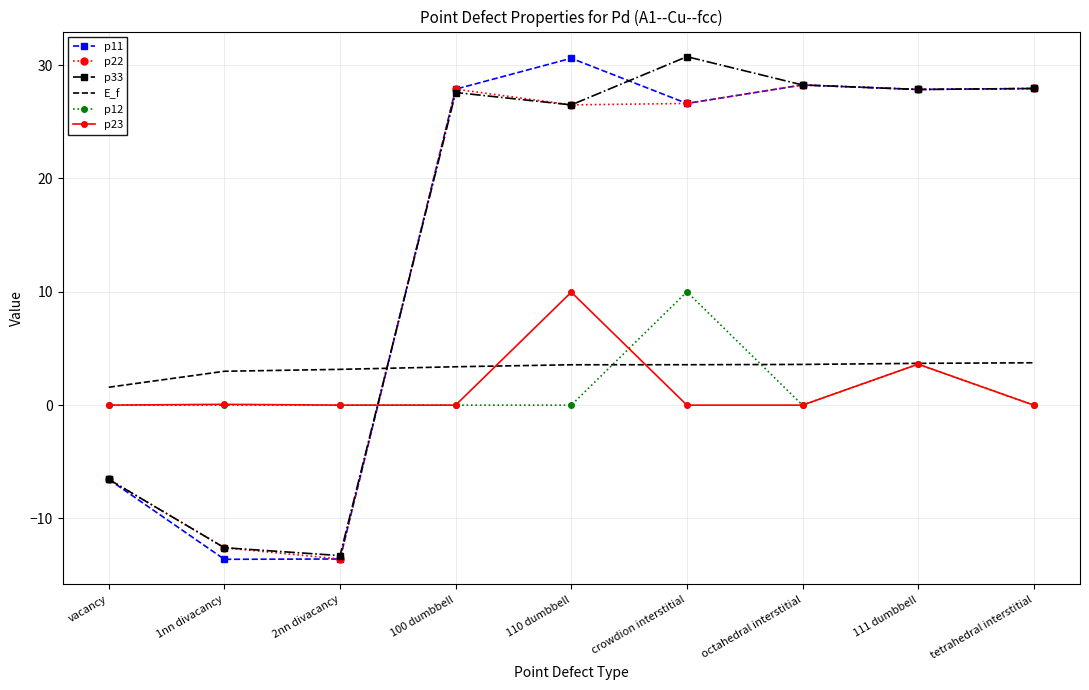

What is the total value across all series at vacancy?

-18.1